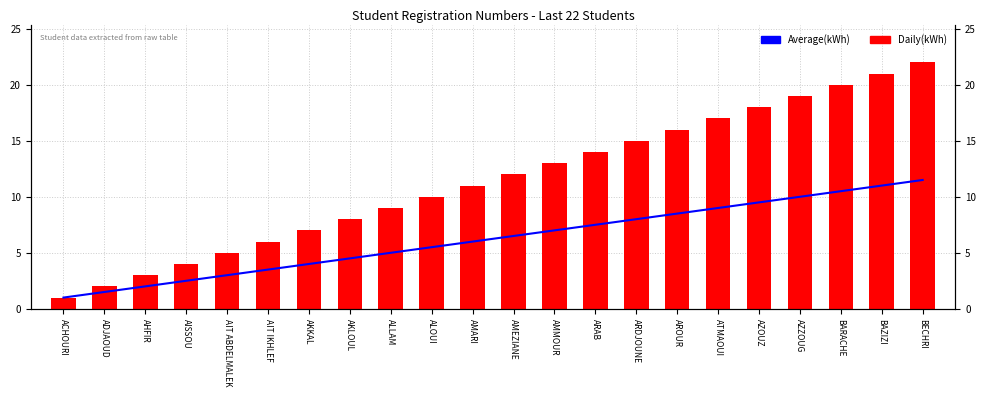

Does the chart contain any negative values?

No